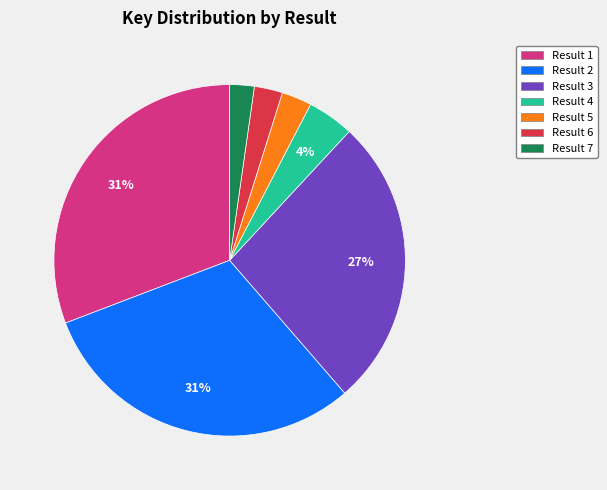

Is there a majority slice in this chart?

No